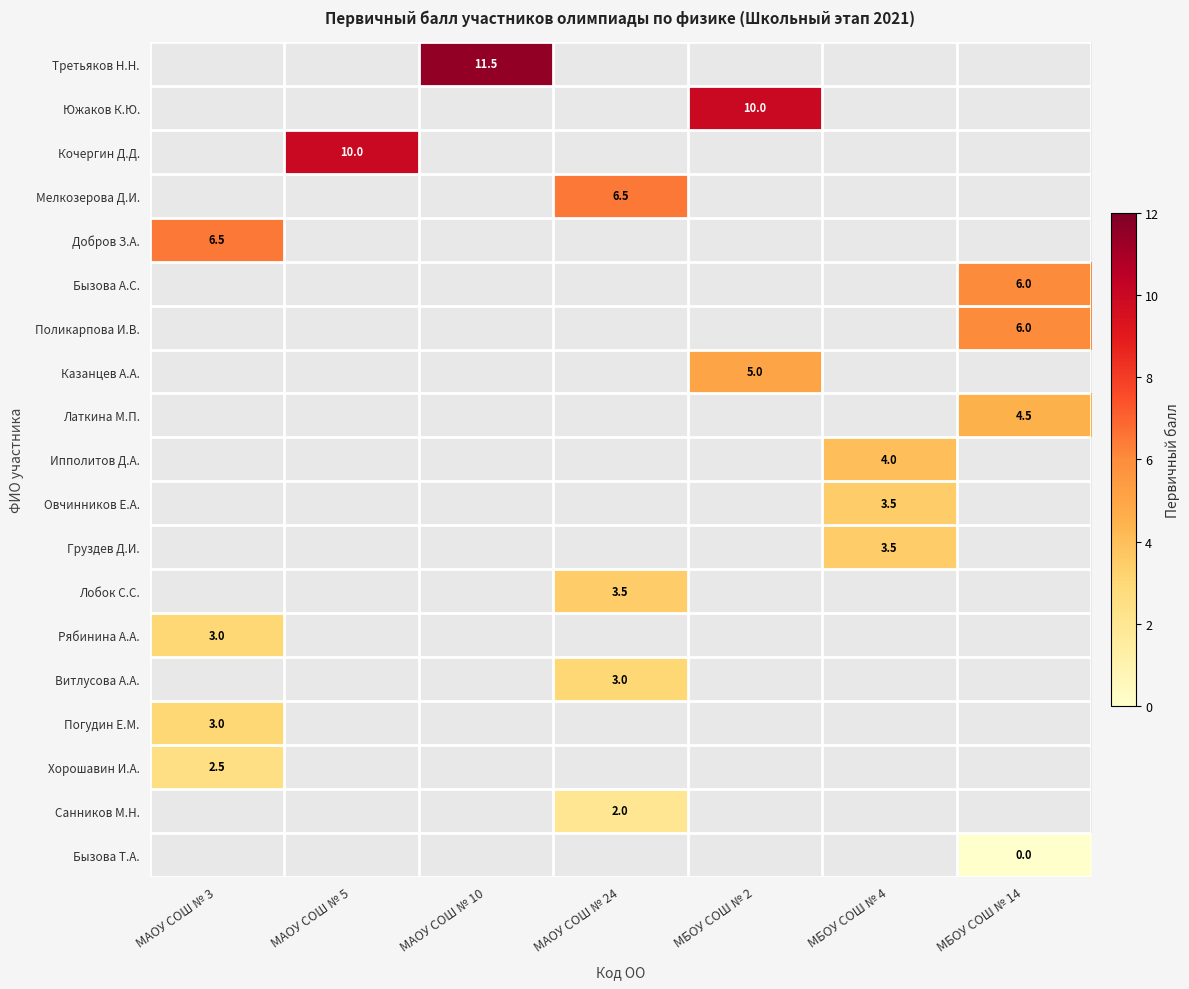

True or false: Казанцев А.А. has a value of 5.0 at МБОУ СОШ № 2.

True